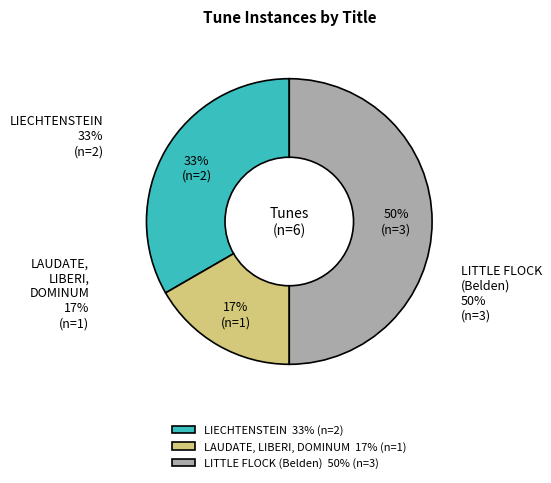

How many slices are in this pie chart?

3